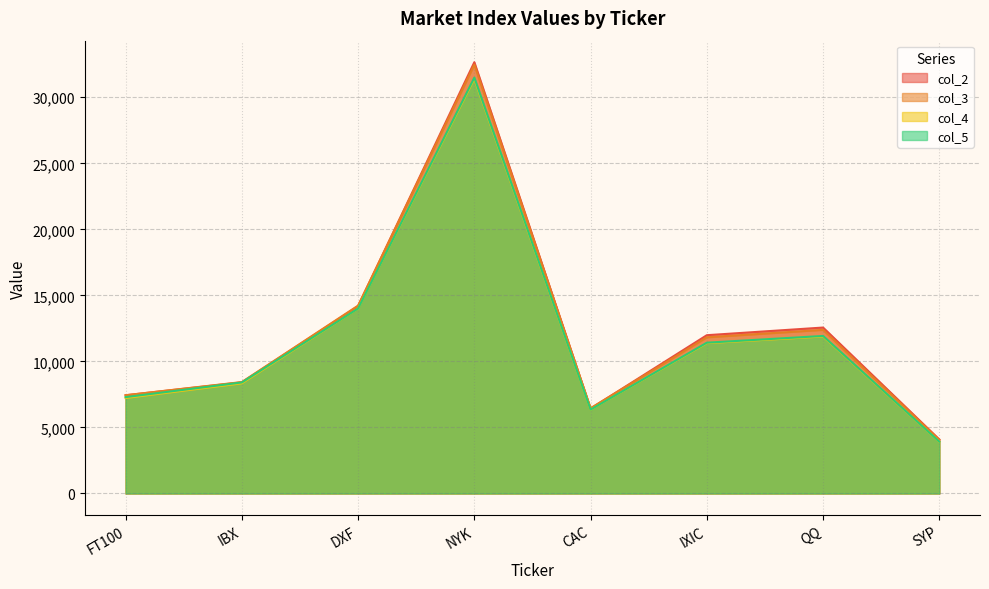

Reading right to left, what are all the values shown in this chart?

col_2: SYP=4088.8	QQ=12564.0	IXIC=11984.5	CAC=6430.1	NYK=32654.6	DXF=14185.9	IBX=8416.1	FT100=7438.1
col_3: SYP=4052.0	QQ=12389.9	IXIC=11826.2	CAC=6455.8	NYK=32468.7	DXF=14226.5	IBX=8436.6	FT100=7438.1
col_4: SYP=3911.9	QQ=11886.9	IXIC=11381.7	CAC=6342.7	NYK=31394.0	DXF=13999.5	IBX=8341.7	FT100=7228.7
col_5: SYP=3923.7	QQ=11928.3	IXIC=11418.1	CAC=6352.9	NYK=31490.1	DXF=14007.8	IBX=8406.0	FT100=7296.8